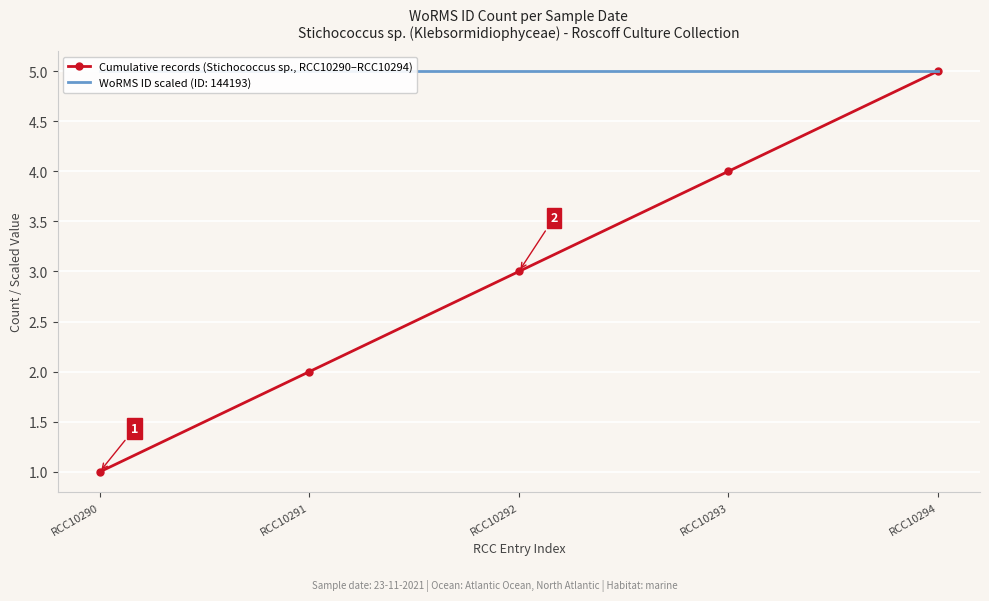

What is the difference between the second highest and second lowest values?

2